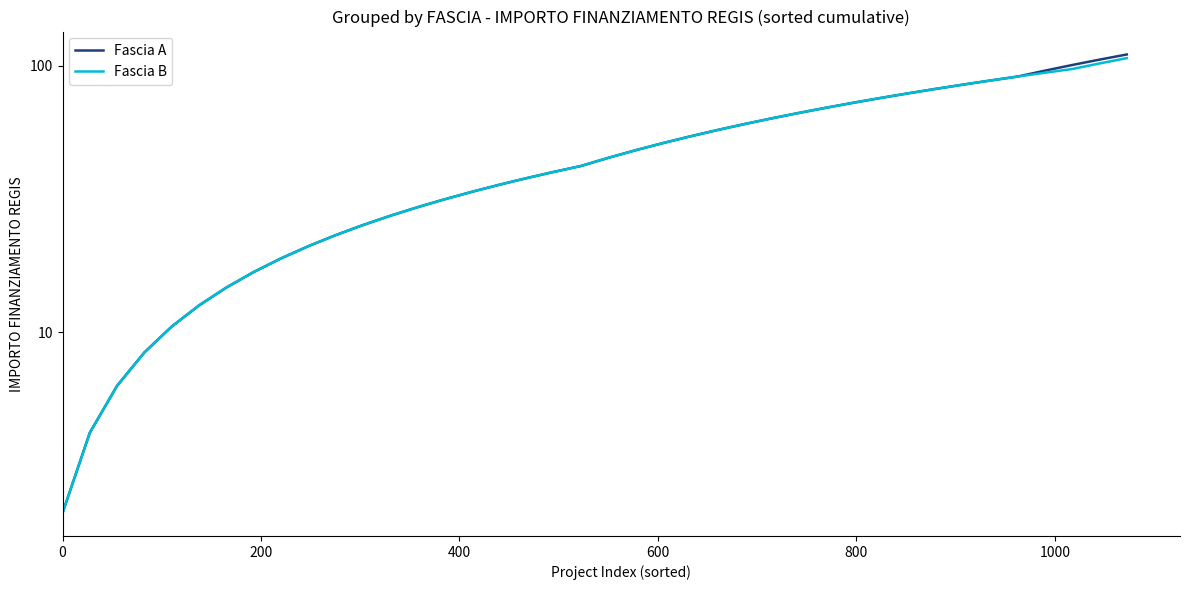

What is the difference between the maximum and second lowest values in the Fascia B series?

102.4